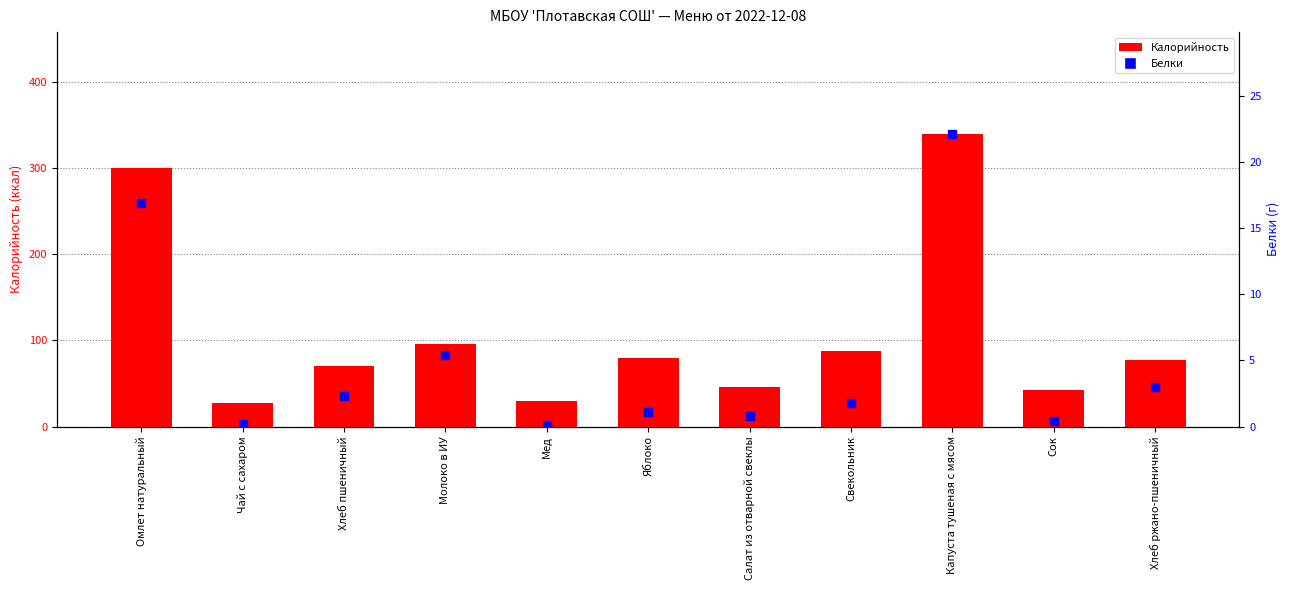

Are the bars grouped side by side (vs. stacked)?

Yes